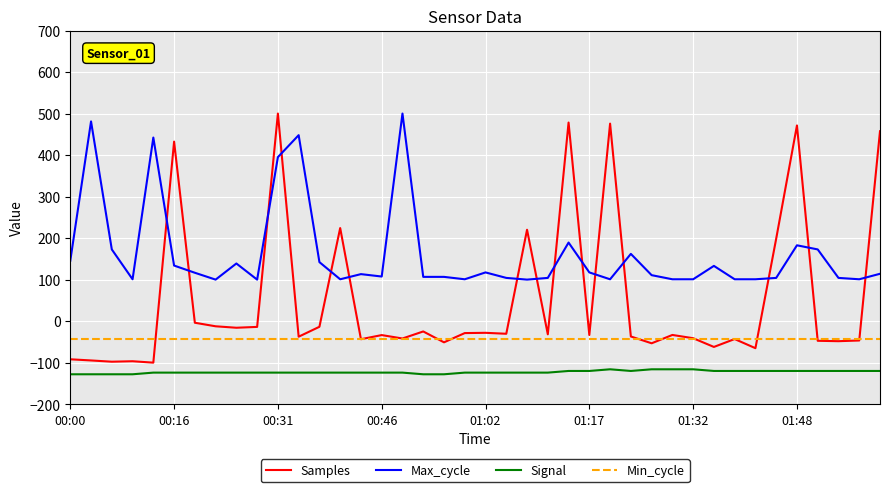

True or false: Signal and Min_cycle cross at least once.

False